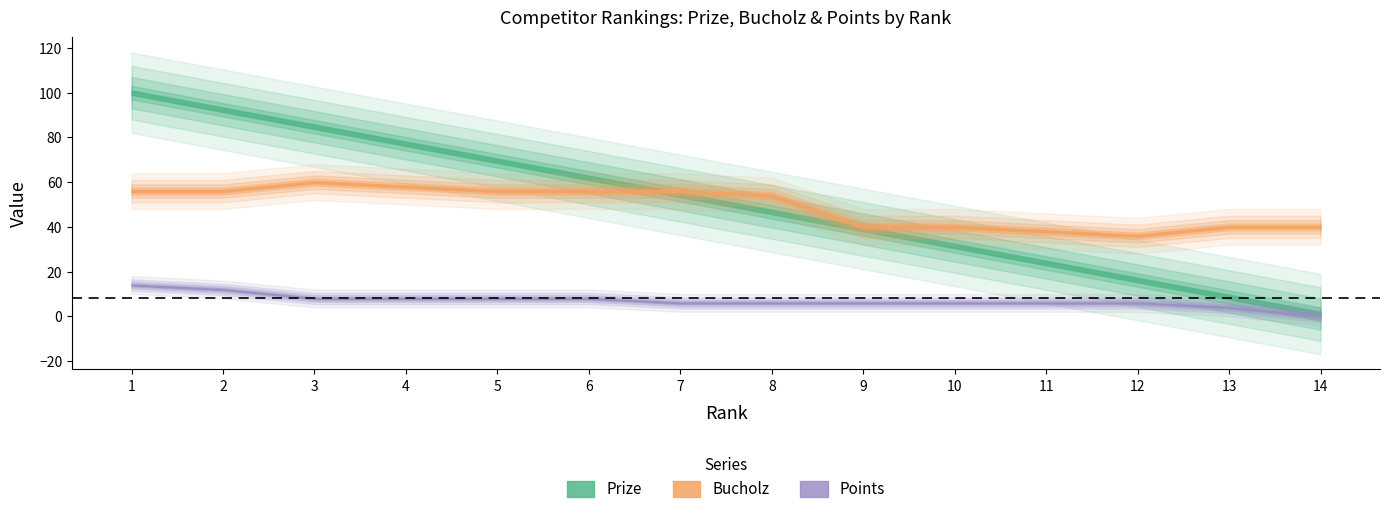

Rank the series at 6 from lowest to highest value.

Points, Bucholz, Prize